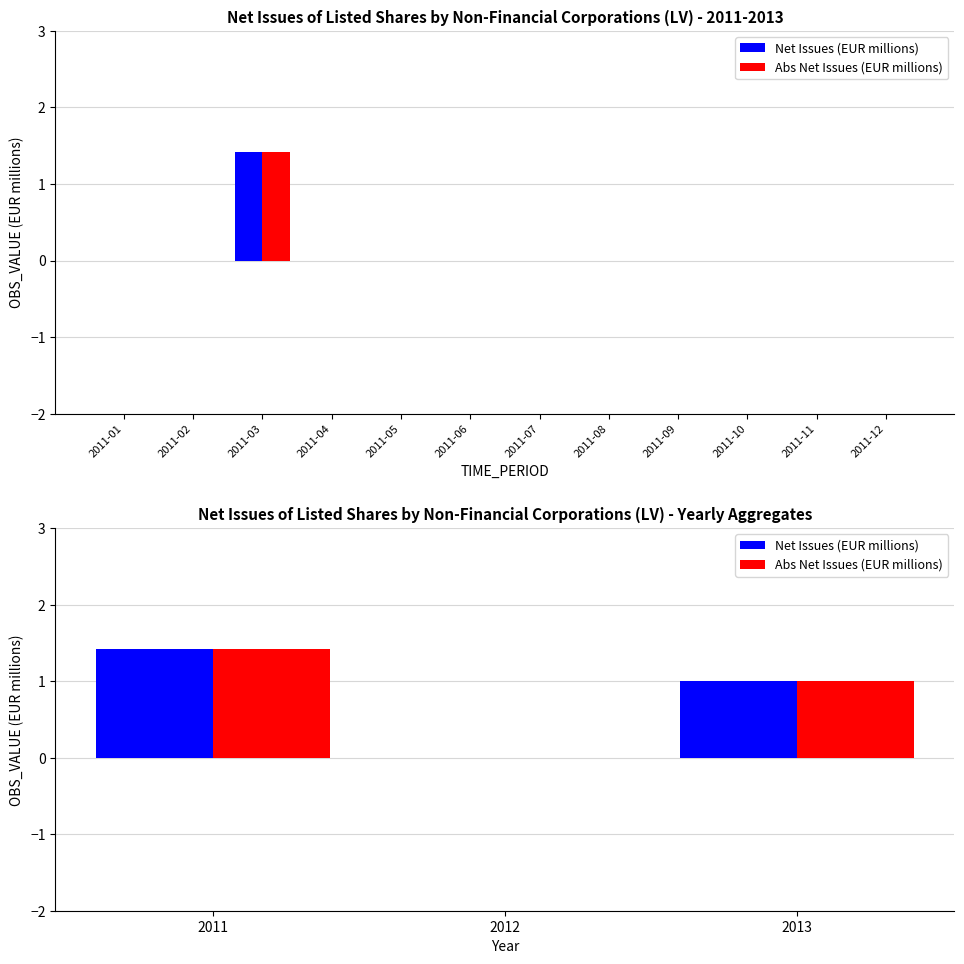

Which series has the largest total across all categories?

Net Issues (EUR millions)